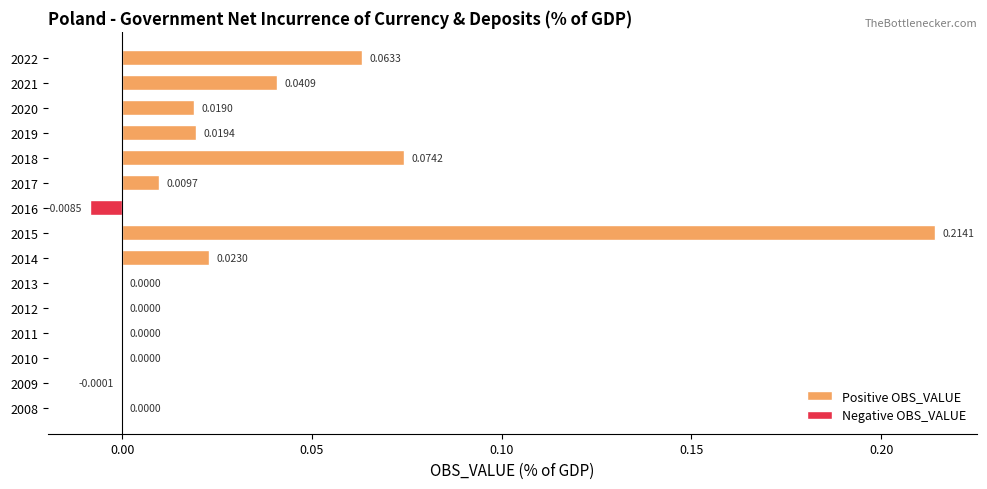

How many categories are shown in the chart?

15